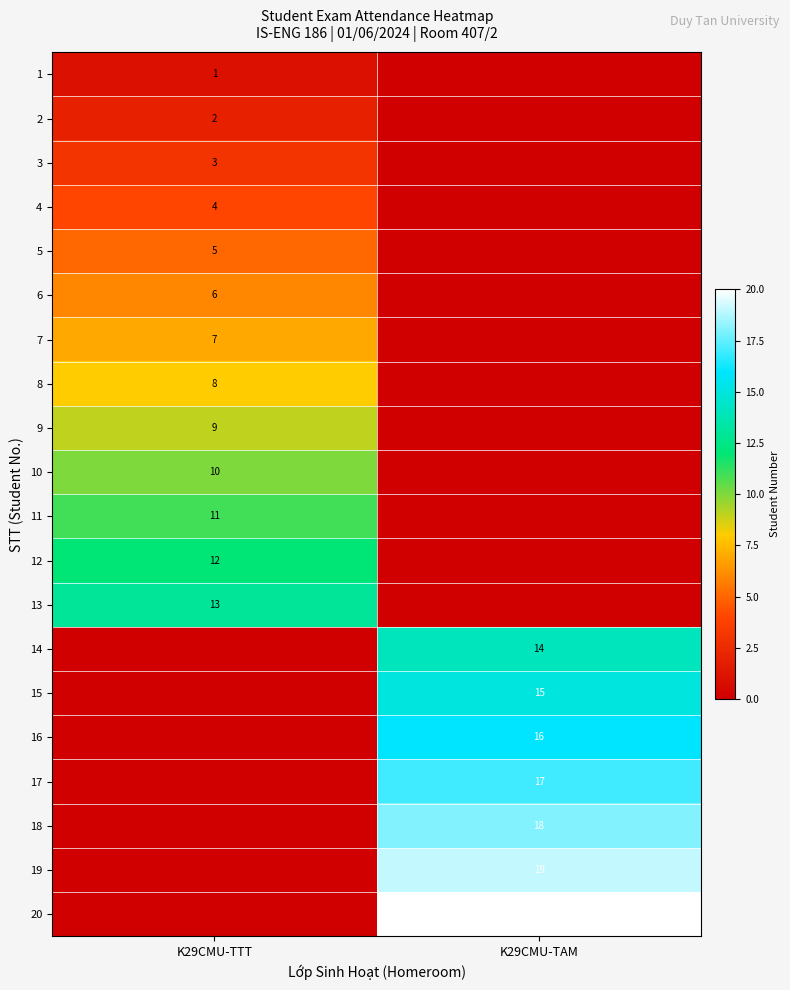

The 14 series shows 14 at K29CMU-TAM. True or false?

True